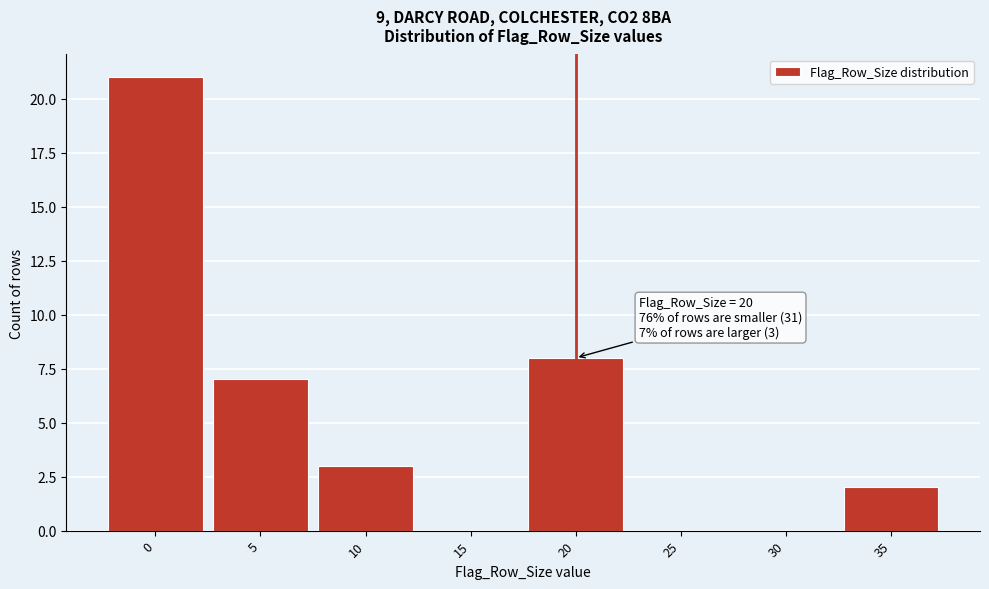

Reading left to right, extract all data points from this chart.

0=21	5=7	10=3	15=0	20=8	25=0	30=0	35=2